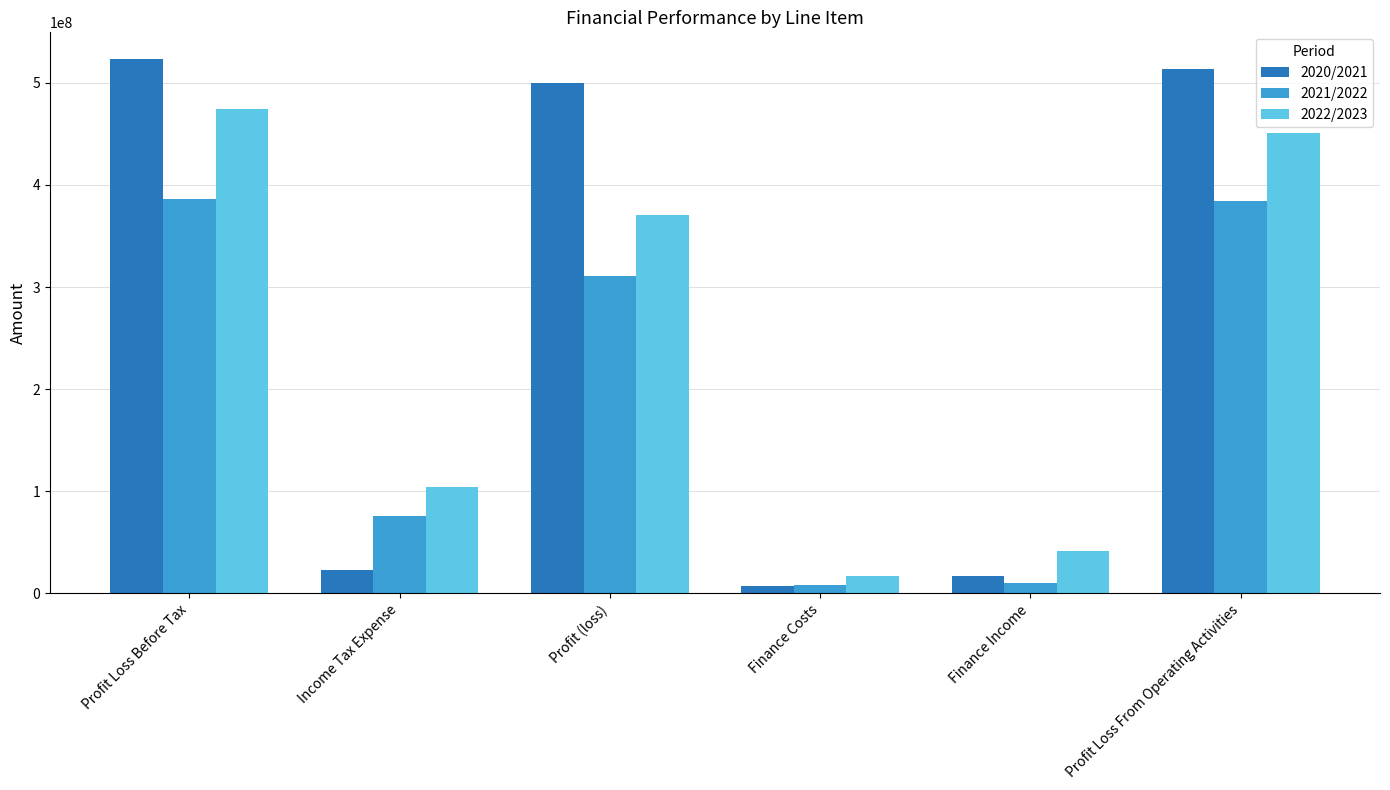

What are all the series names shown in the legend?

2020/2021, 2021/2022, 2022/2023